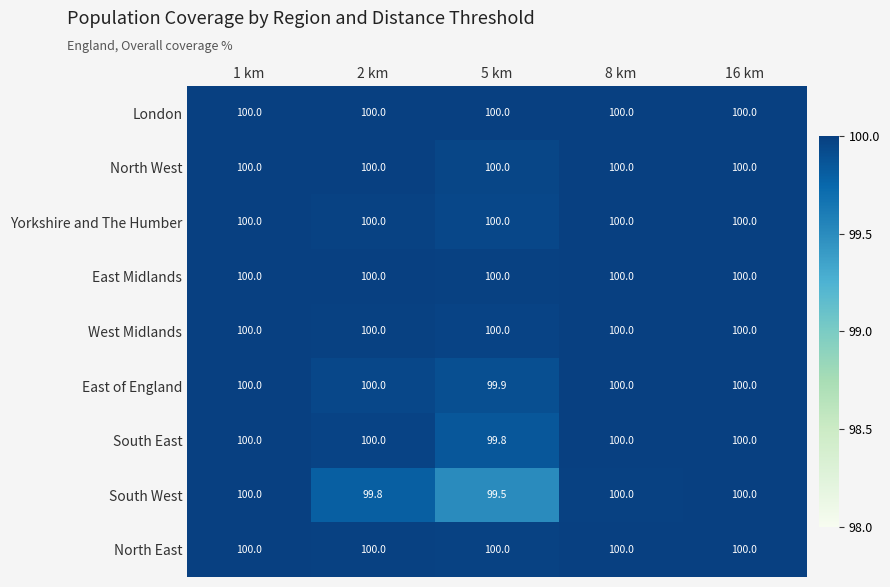

At how many categories does at least one series exceed 99?

5